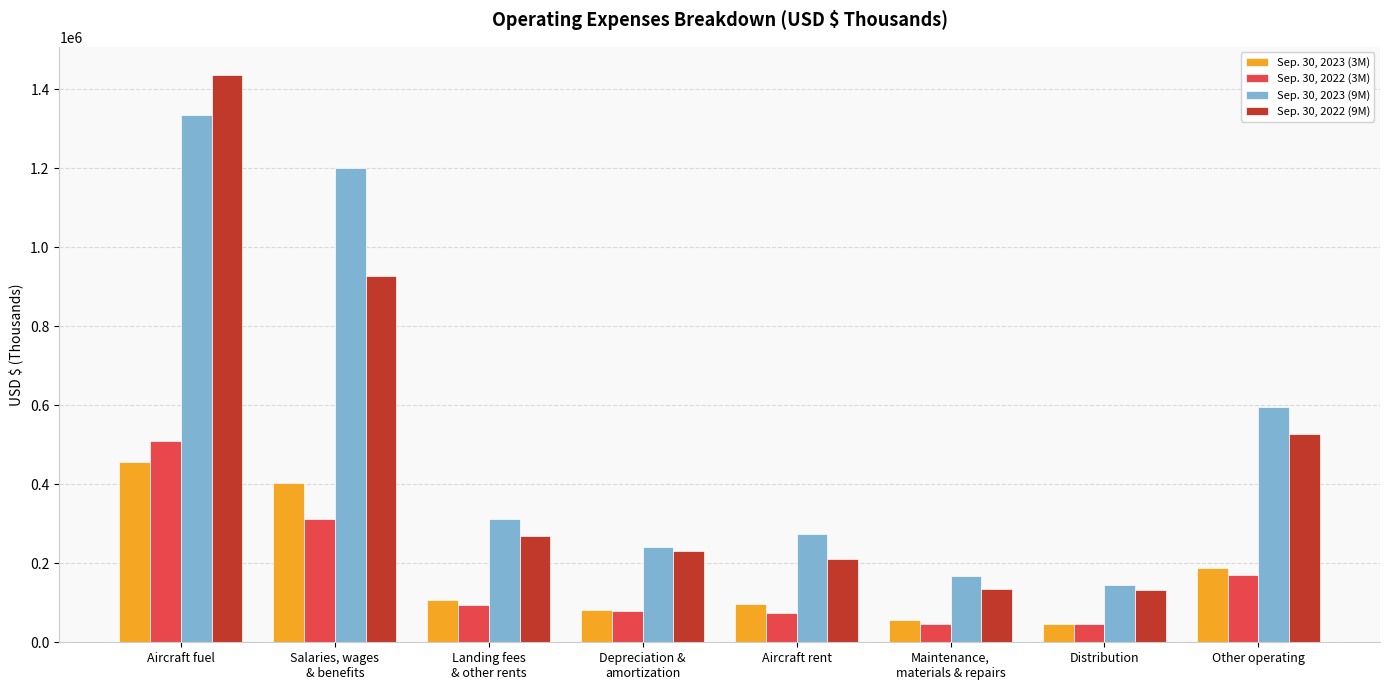

What is the greatest value displayed?

1435714